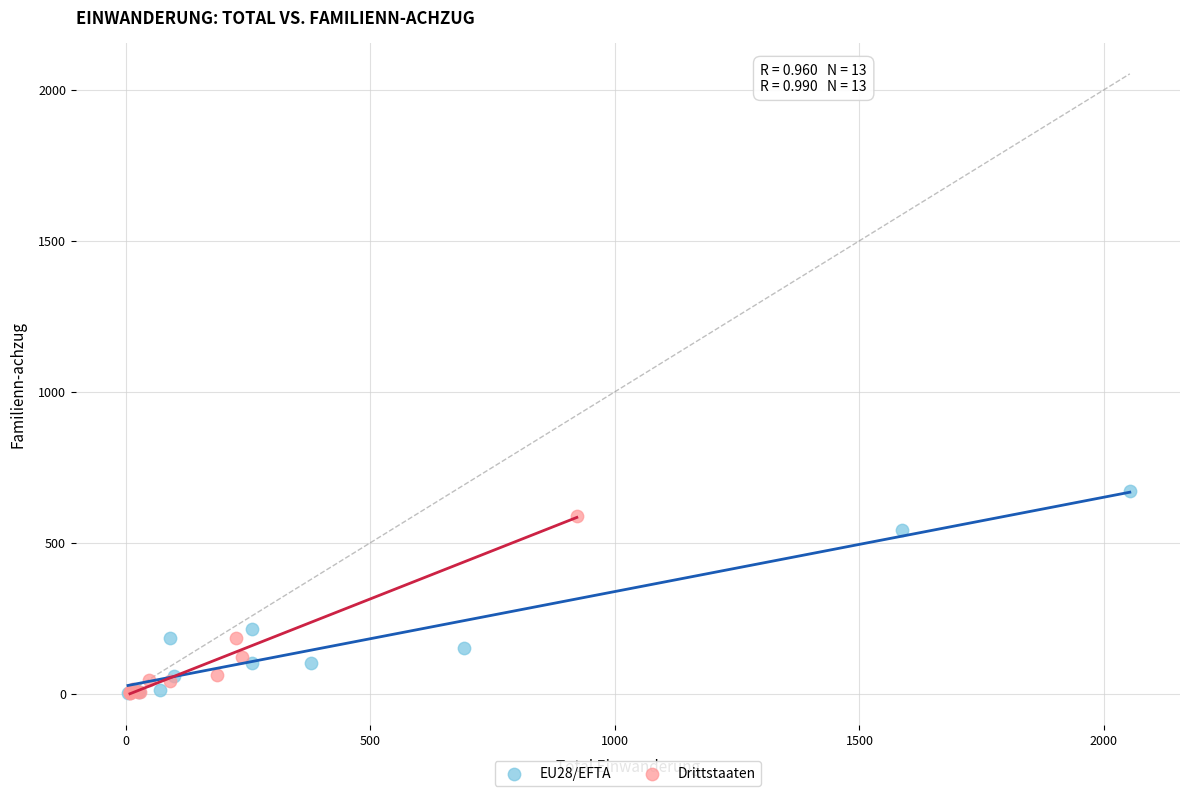

Which series has the largest Y range (max minus min)?

EU28/EFTA